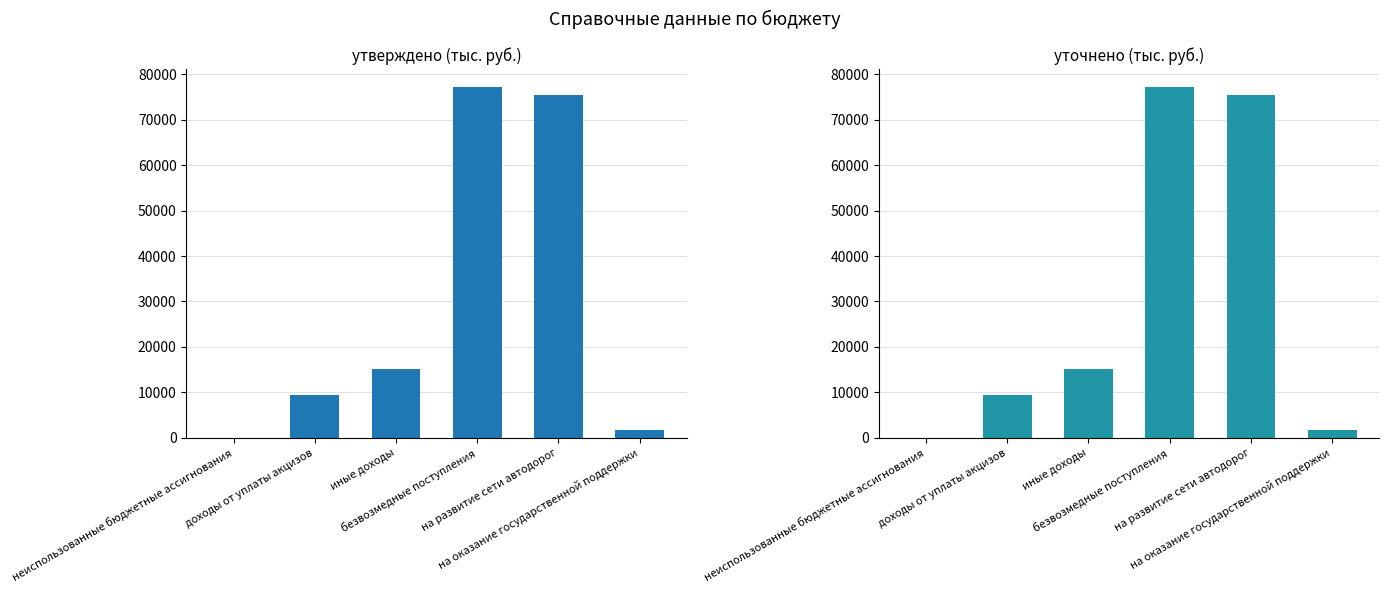

List the series in order of their peak value, highest first.

утверждено (тыс. руб.), уточнено (тыс. руб.)